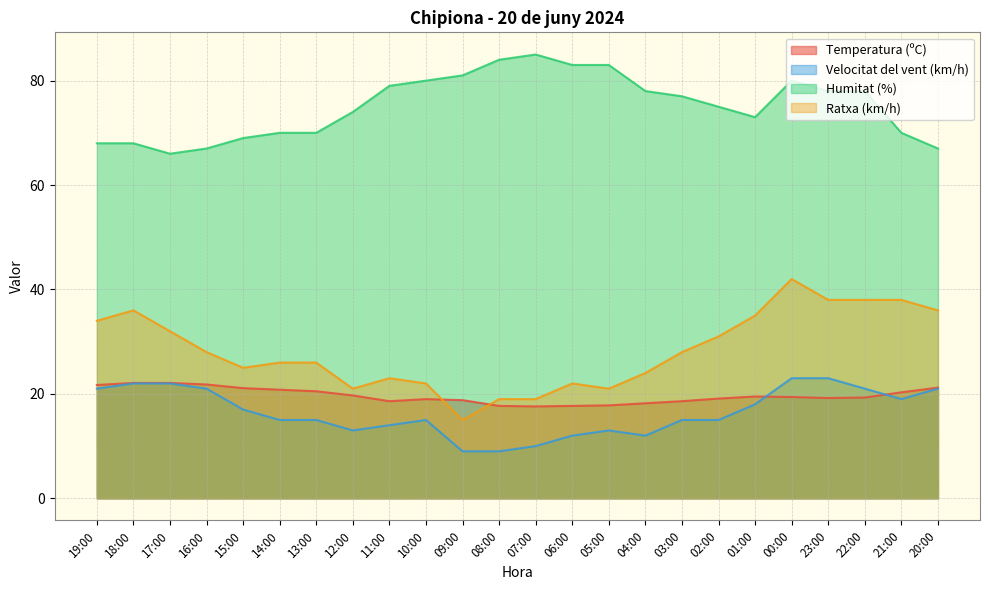

Is it true that Humitat (%) equals 75.0 at 02:00?

True